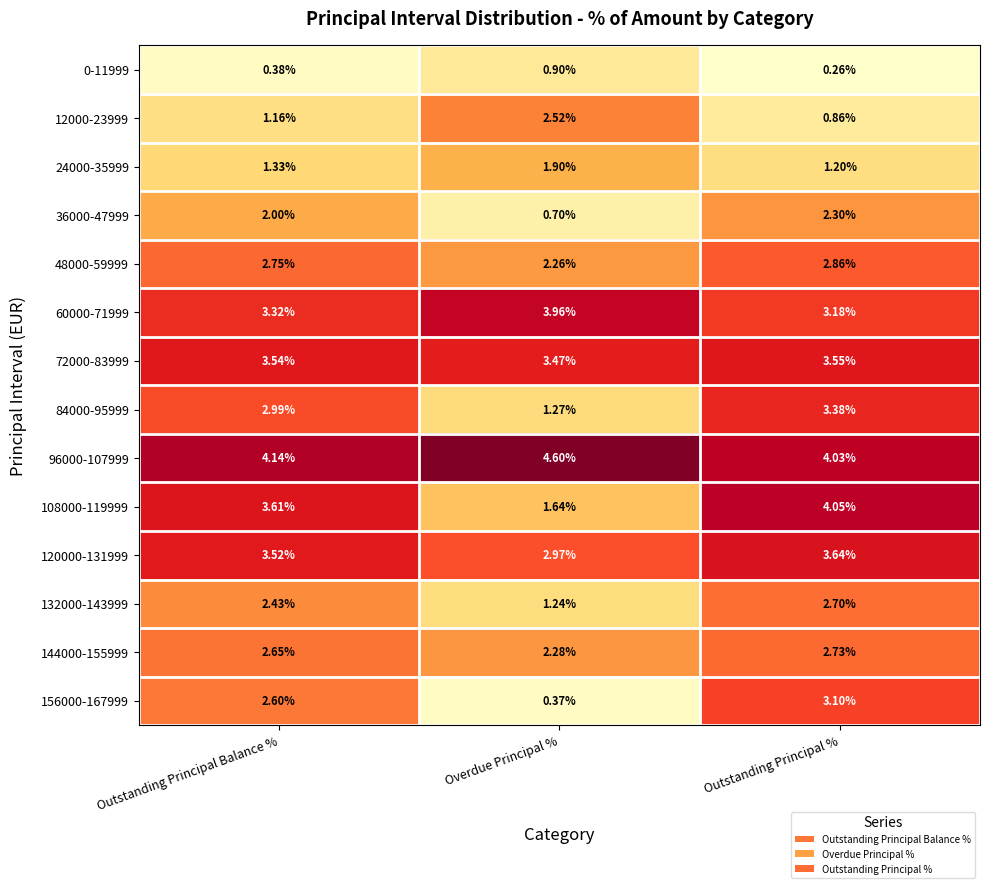

List the labels in order of 60000-71999 value, largest first.

Overdue Principal %, Outstanding Principal Balance %, Outstanding Principal %